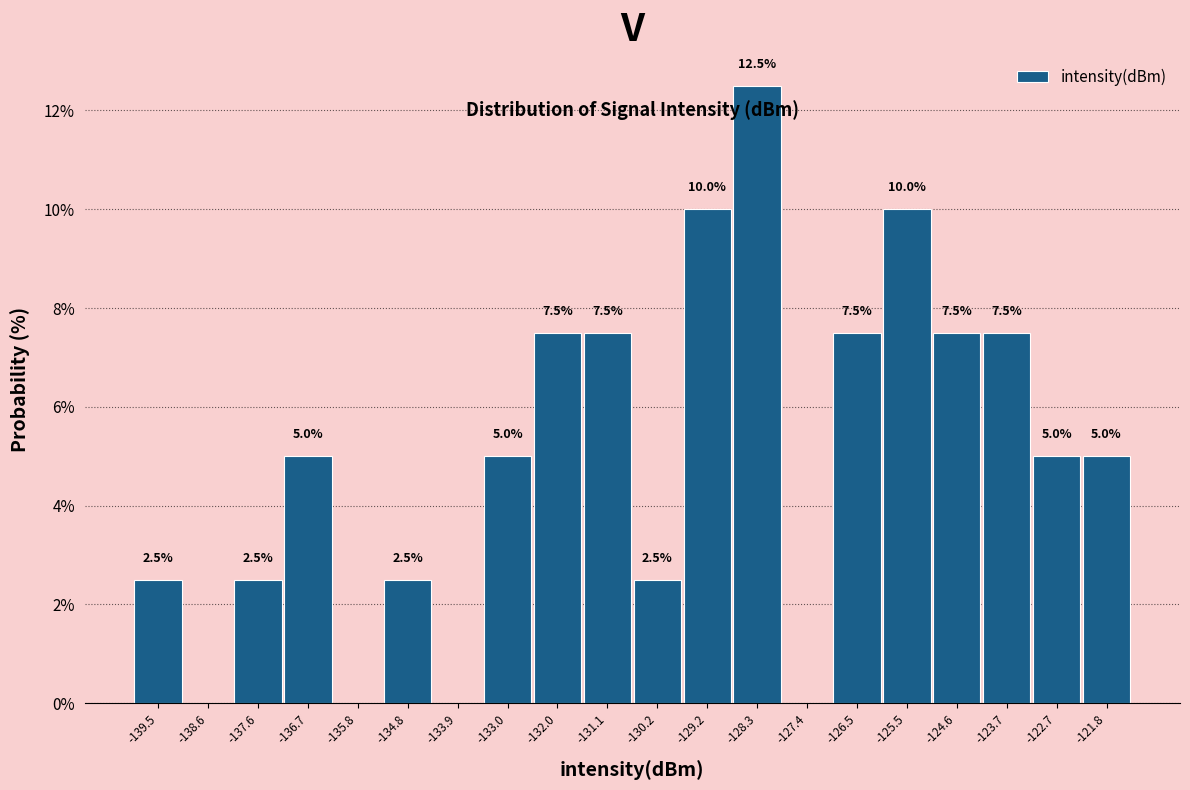

Which range on the x-axis has the tallest bar?

-128.8 to -127.9